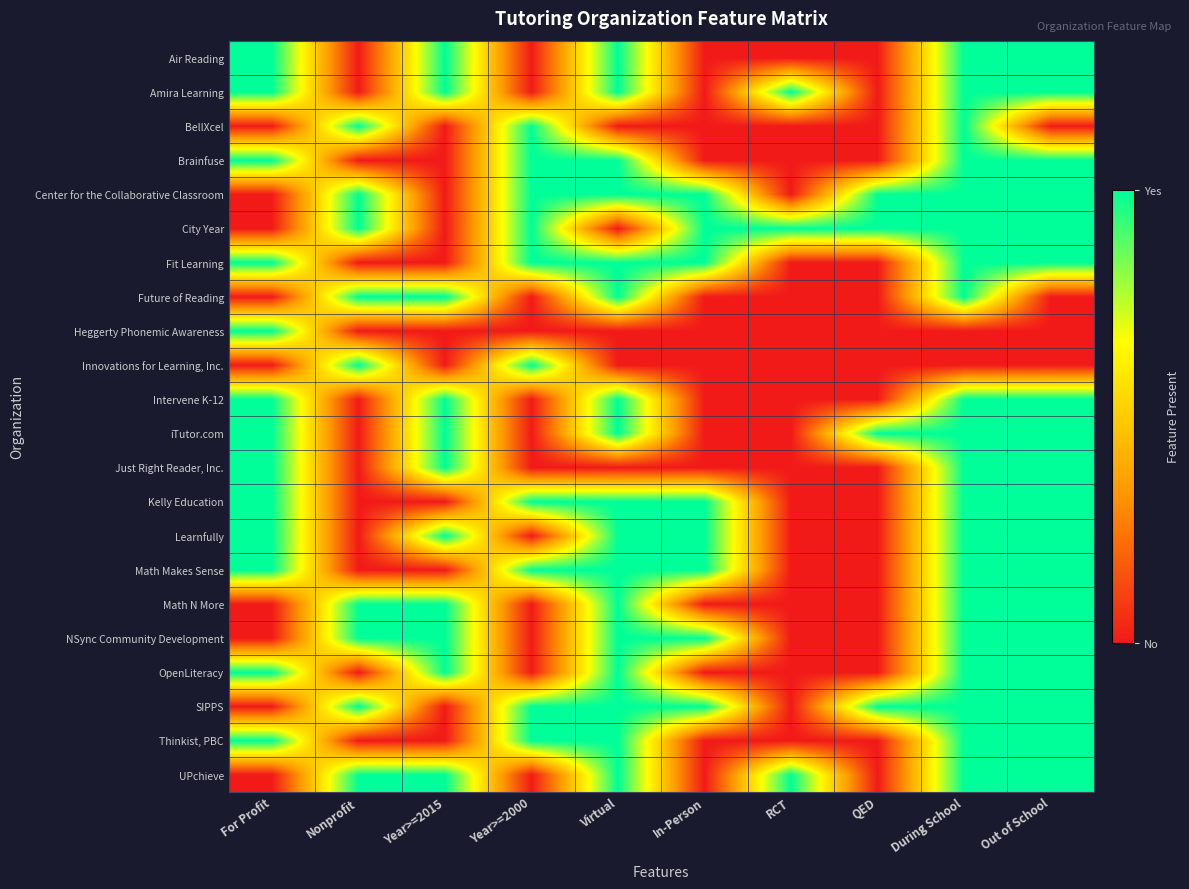

Which category has the lowest value across all series?

Nonprofit